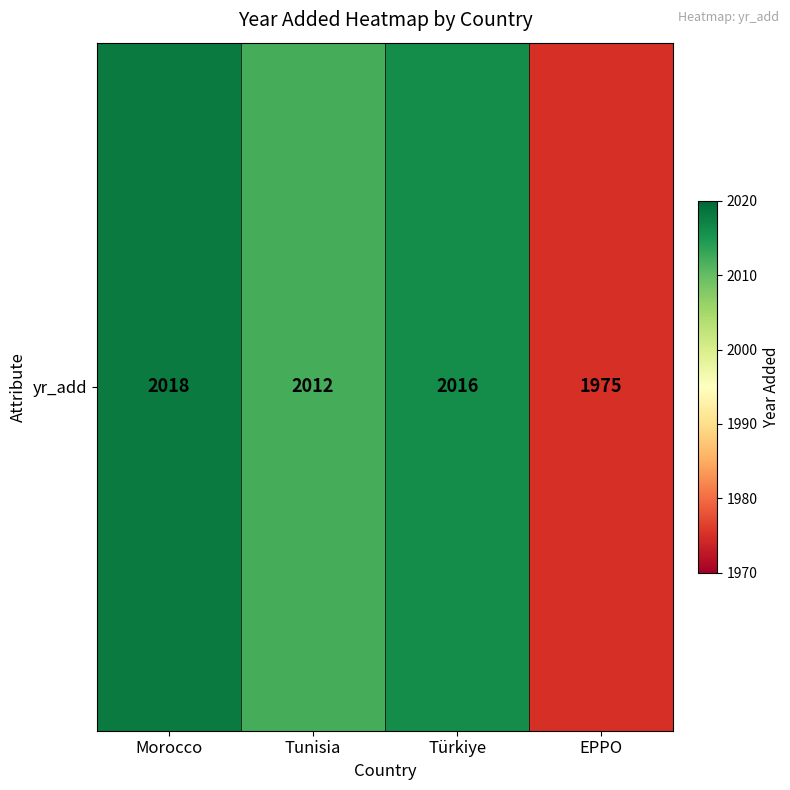

Where does the data first go above 2016?

Morocco